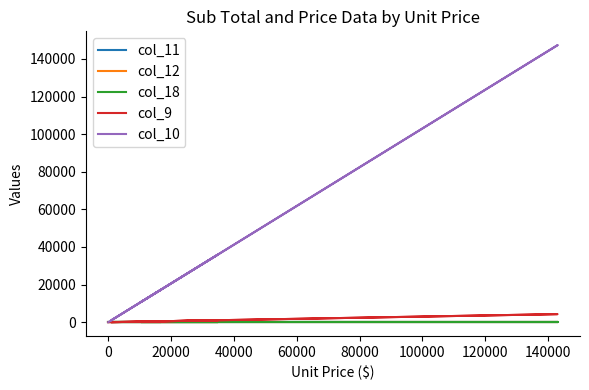

True or false: col_10 has a value of 43250.8 at 80000.

False